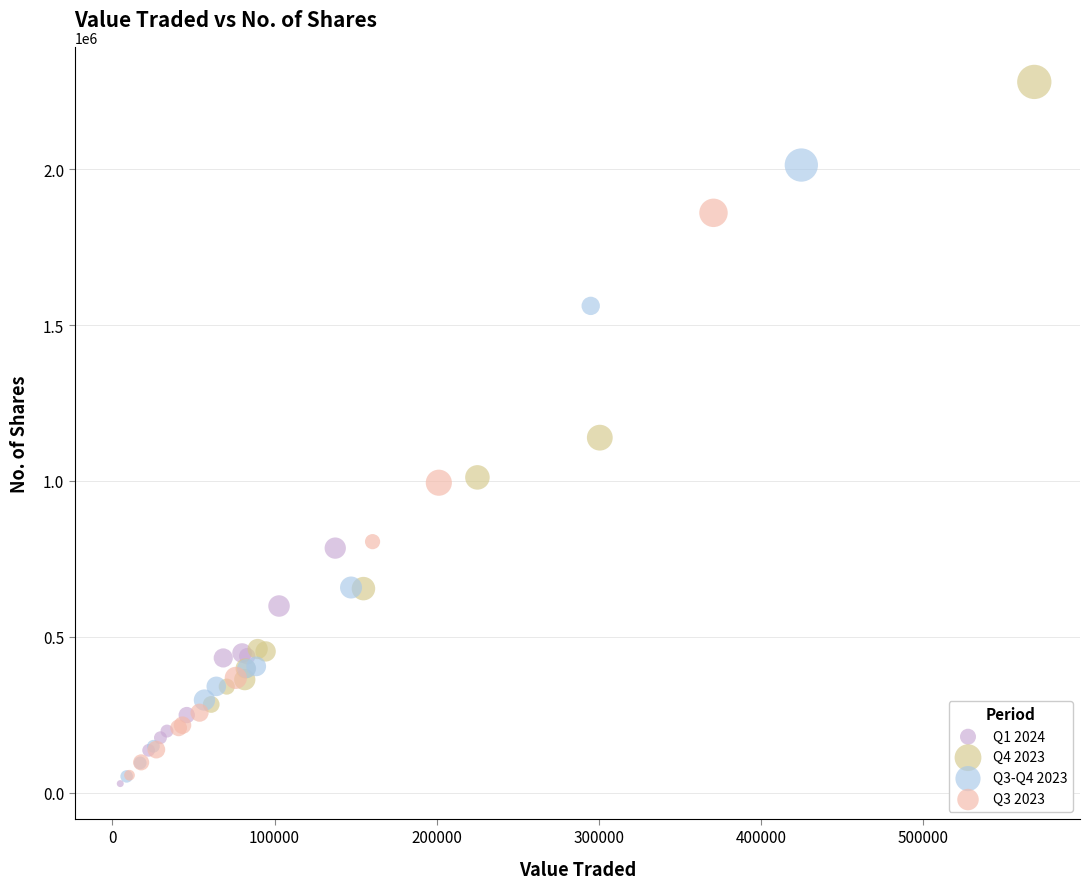

Which series reaches the maximum Y coordinate?

Q4 2023